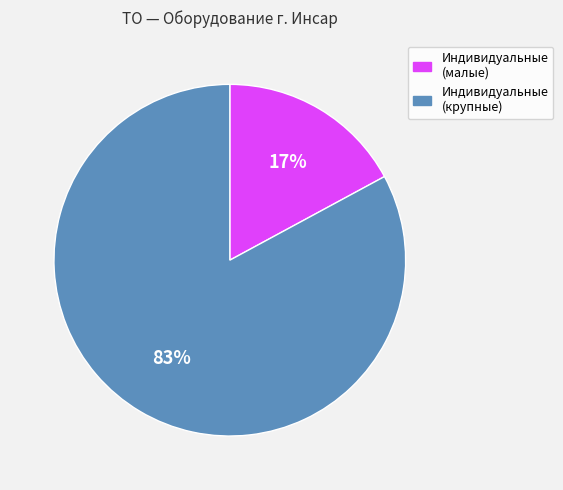

Is there a majority slice in this chart?

Yes